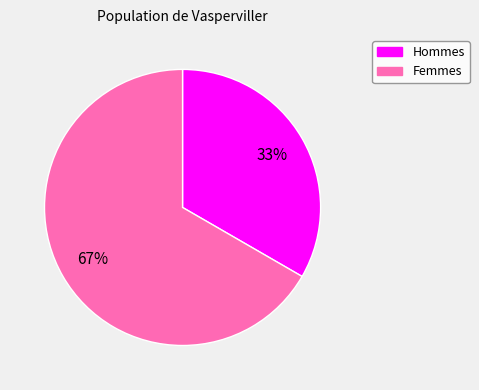

Is there any slice that represents more than half of the pie?

Yes